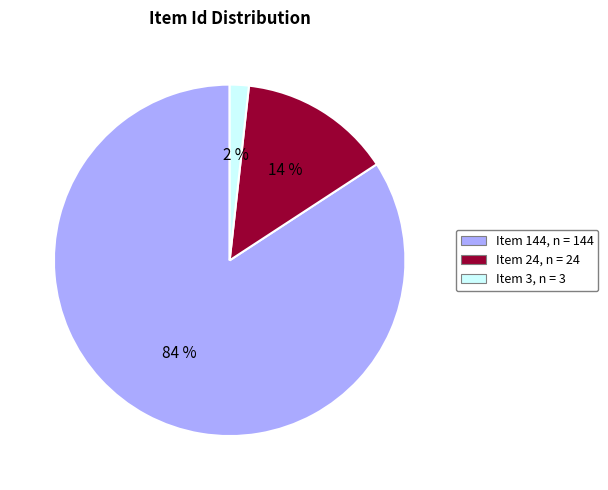

What is the smallest slice in the pie chart?

Item 3